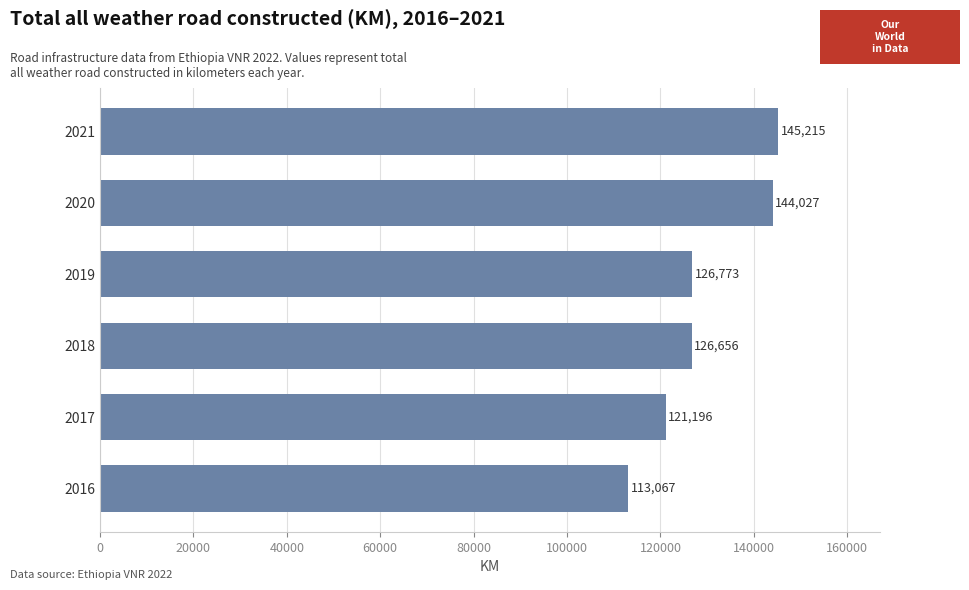

The chart shows a value of 145215 at 2021. True or false?

True